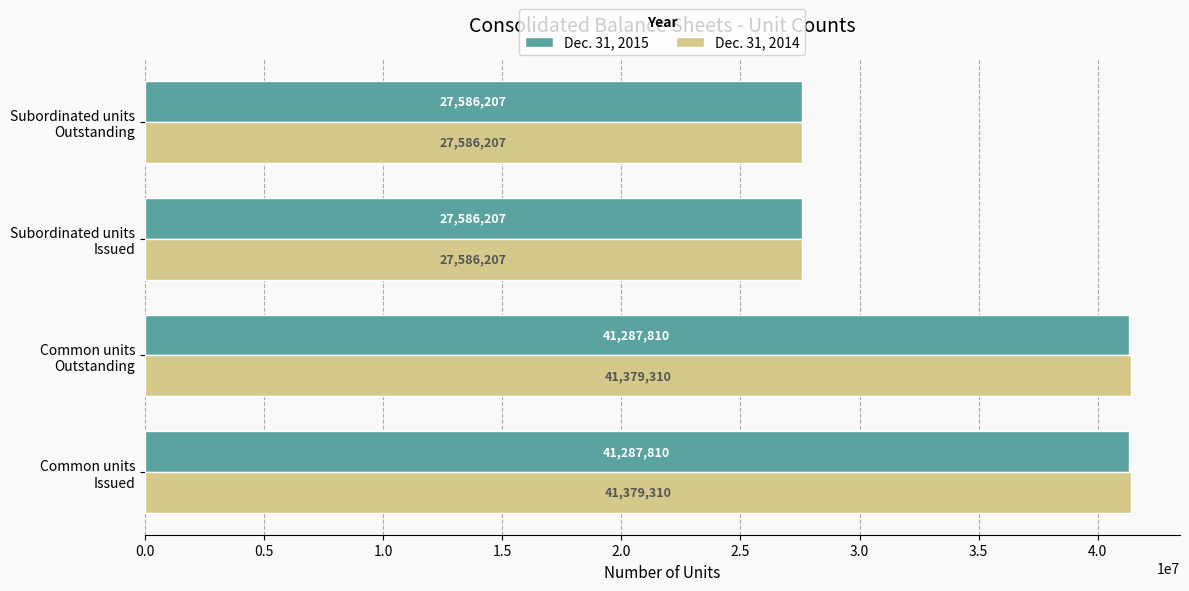

List the series in order of their overall mean, highest first.

Dec. 31, 2014, Dec. 31, 2015